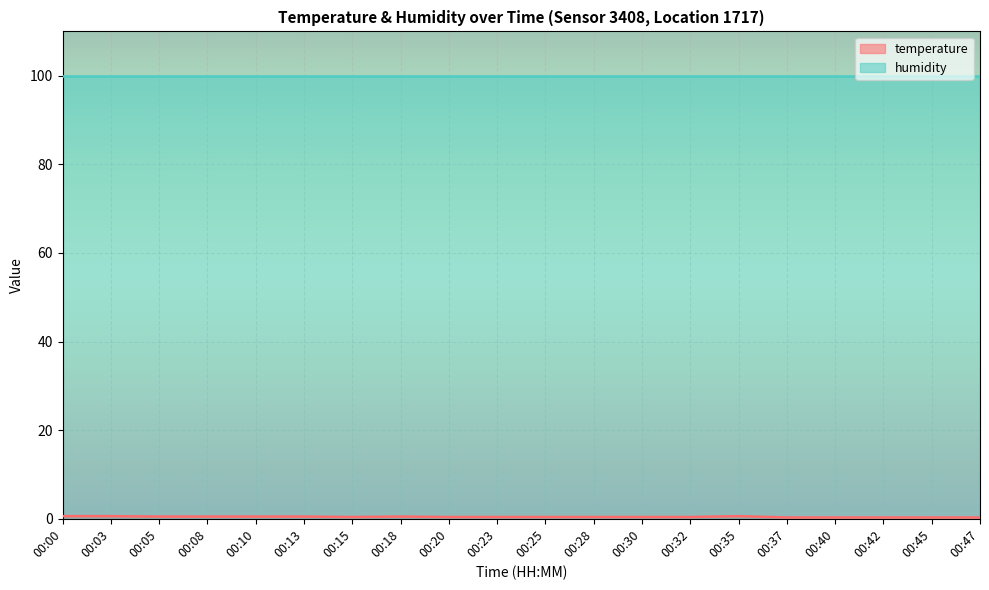

Reading left to right, transcribe all the data shown in this chart.

0.6	0.6	0.5	0.5	0.5	0.5	0.4	0.5	0.4	0.4	0.4	0.4	0.4	0.4	0.6	0.3	0.3	0.3	0.3	0.3